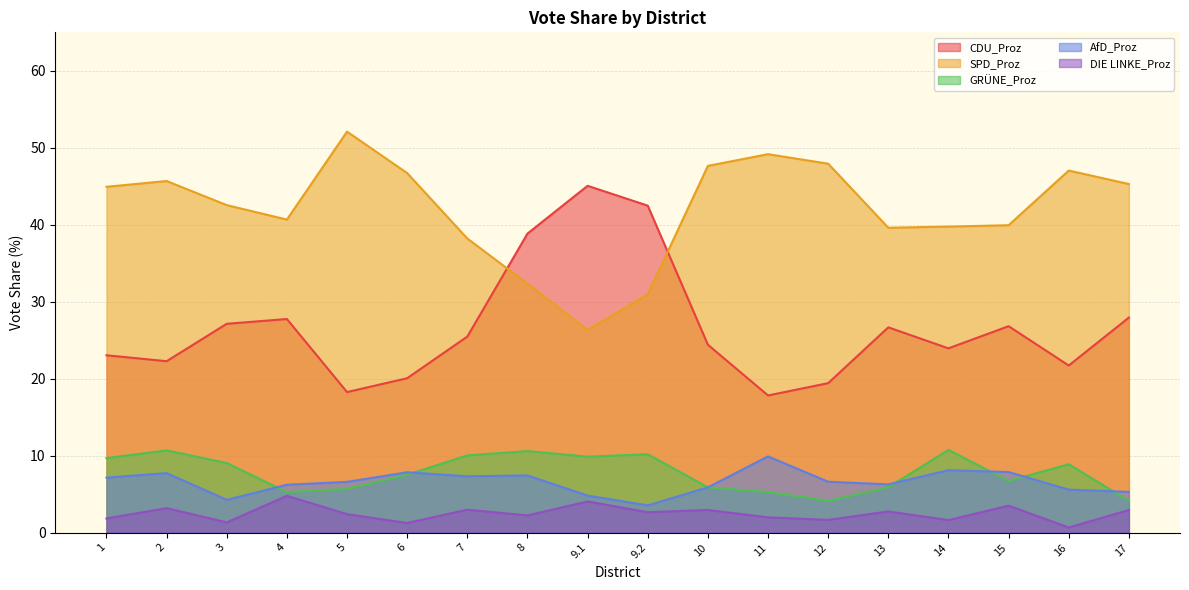

Which series has the widest spread of values?

CDU_Proz